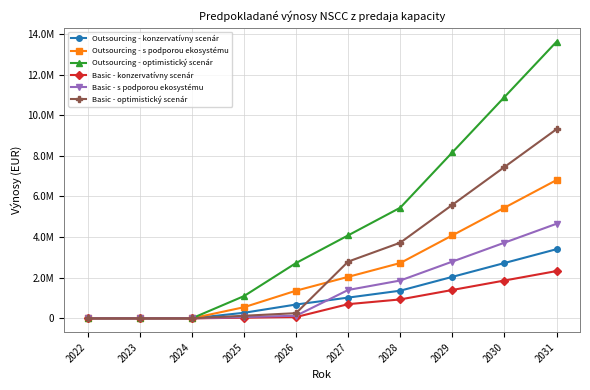

List the series in order of their peak value, lowest first.

Basic - konzervatívny scenár, Outsourcing - konzervatívny scenár, Basic - s podporou ekosystému, Outsourcing - s podporou ekosystému, Basic - optimistický scenár, Outsourcing - optimistický scenár